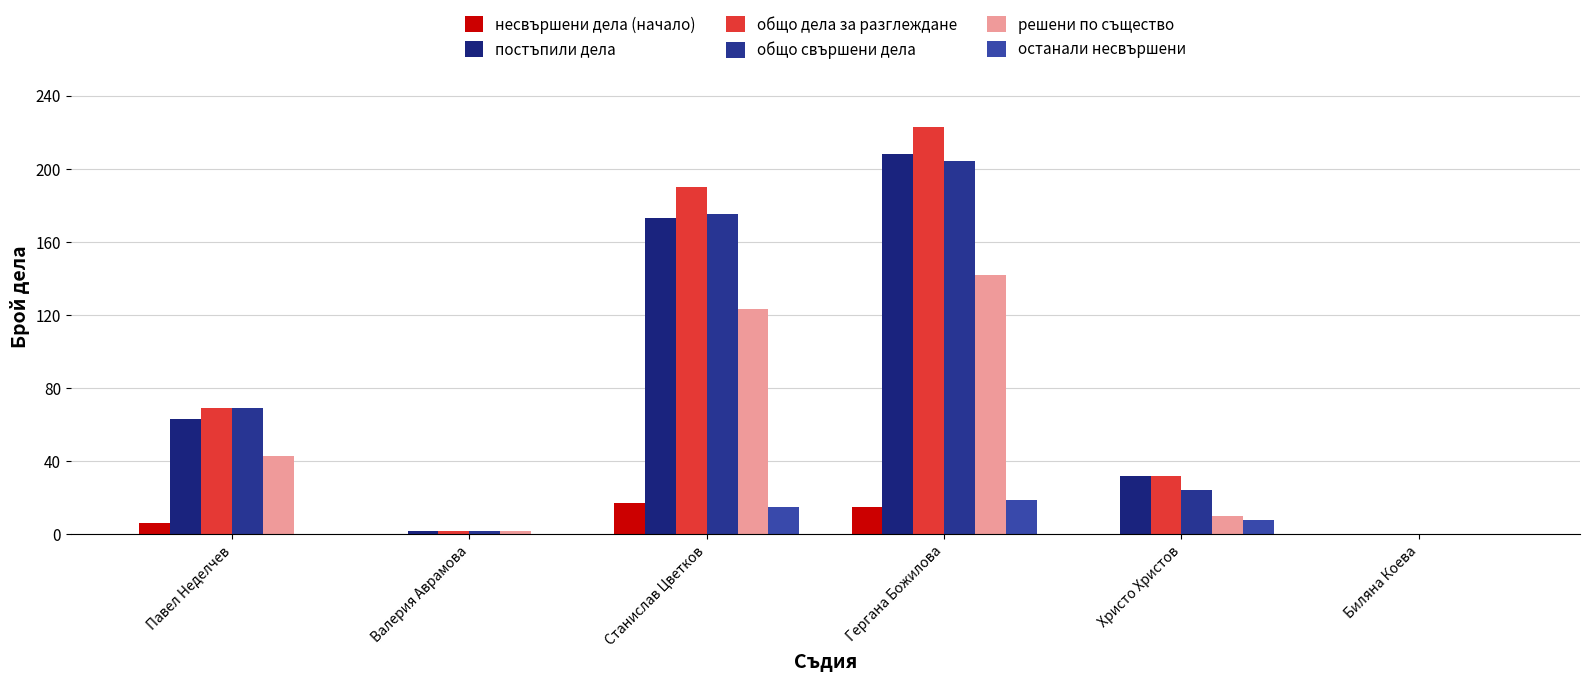

Where does the несвършени дела (начало) series first go above 6?

Станислав Цветков